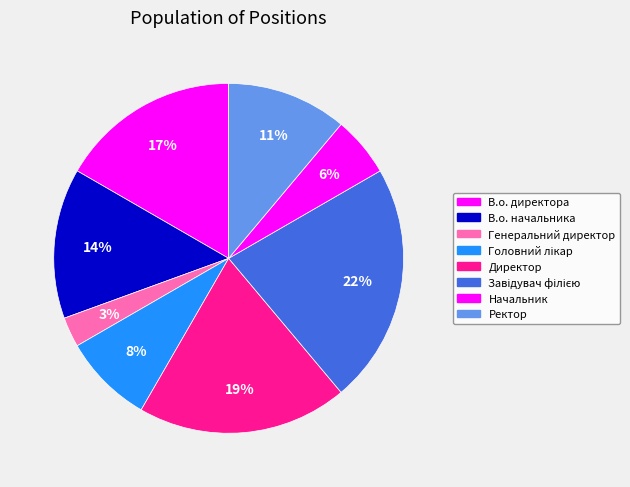

How many segments does this pie chart have?

8